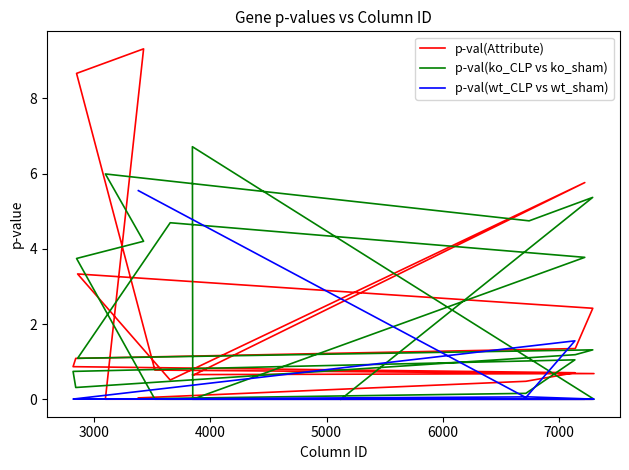

In p-val(wt_CLP vs wt_sham), how many points are higher than both neighbors (excluding endpoints)?

5